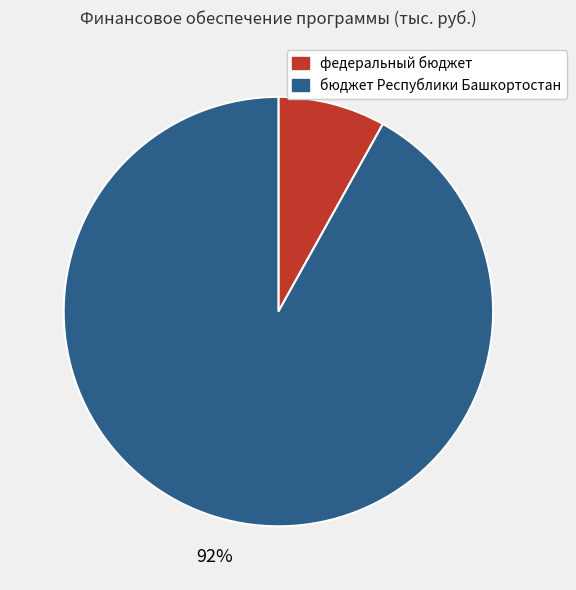

Which slice is the largest?

бюджет Республики Башкортостан